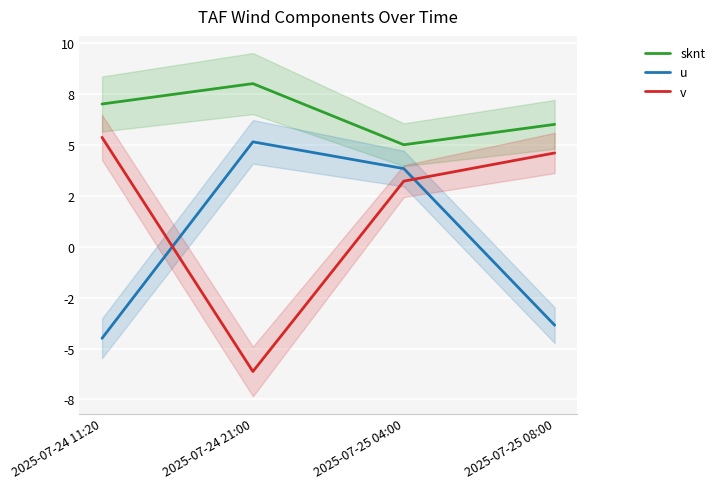

What is the difference between the sknt values at 2025-07-25 08:00 and 2025-07-25 04:00?

1.0